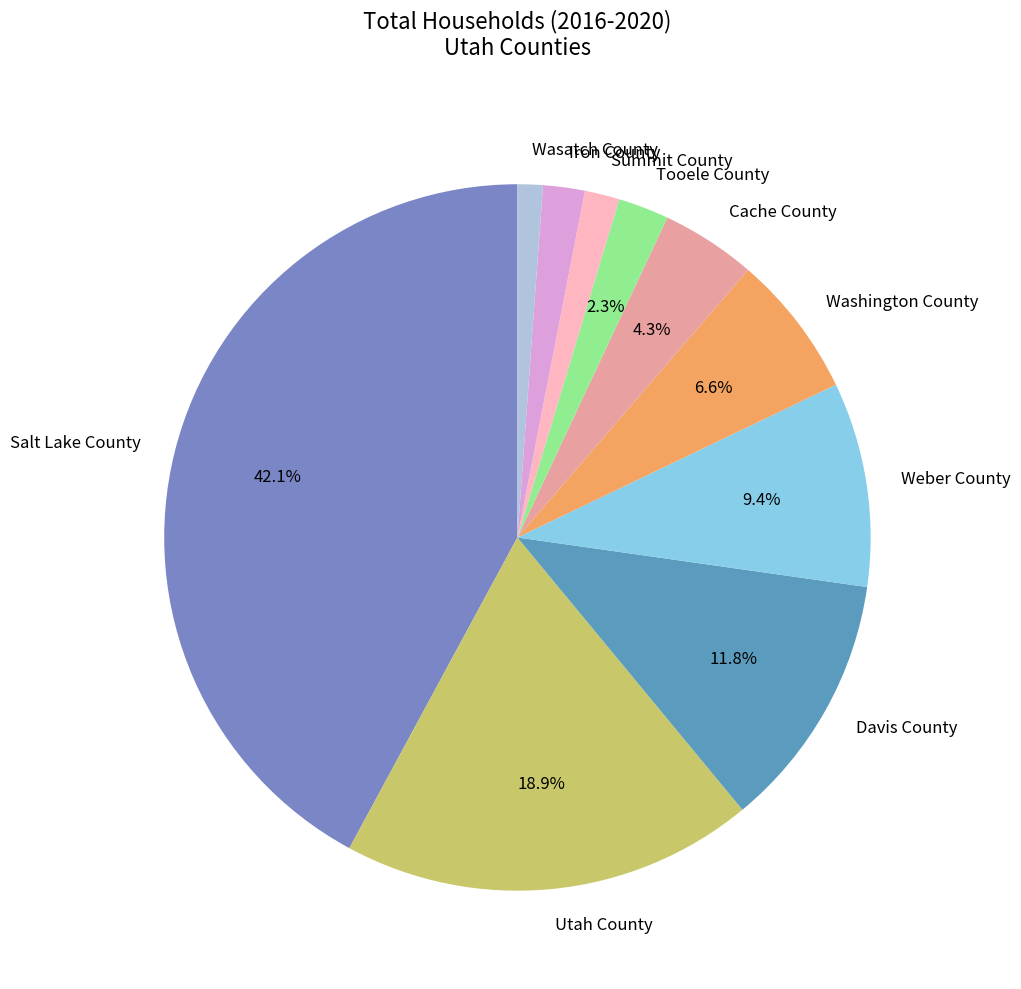

Do Cache County and Wasatch County together represent more than half of the pie?

No